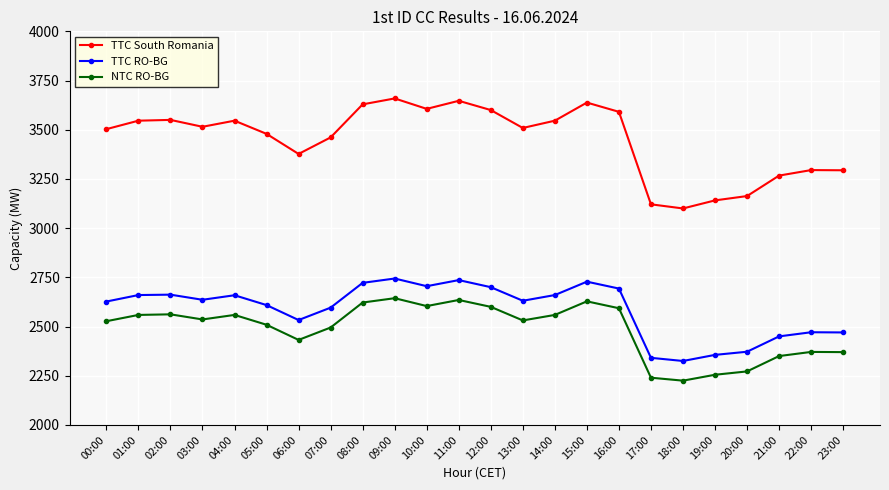

Where is TTC South Romania nearest to the value 3379?

06:00